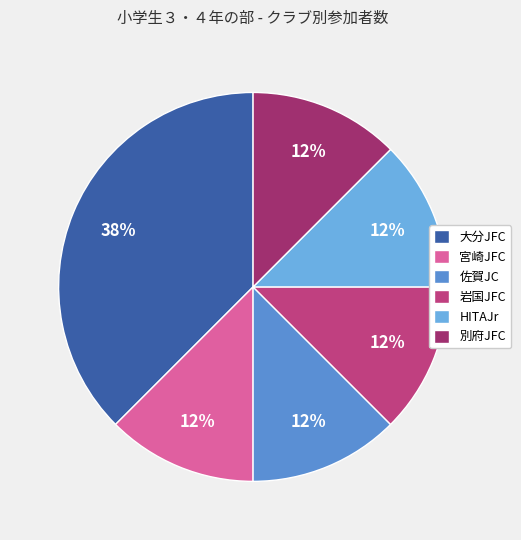

To the nearest percent, what portion does 佐賀JC represent?

12%